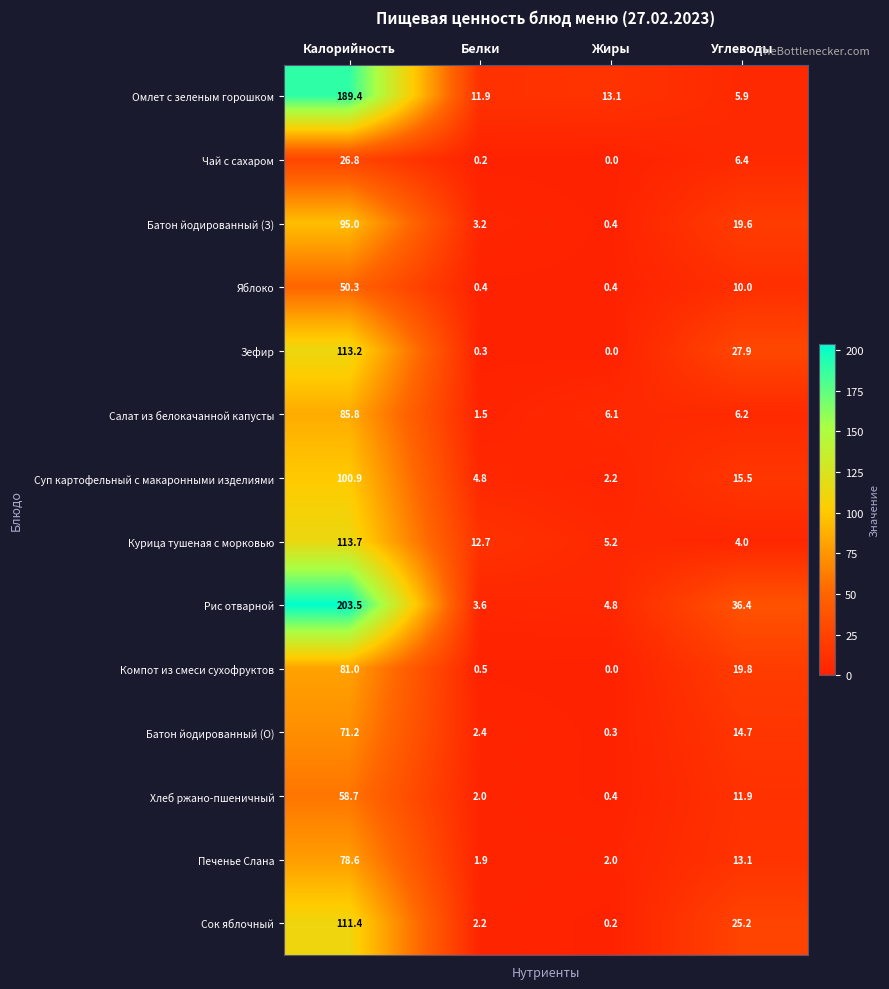

What is the difference between the highest and lowest values at Калорийность?

176.7